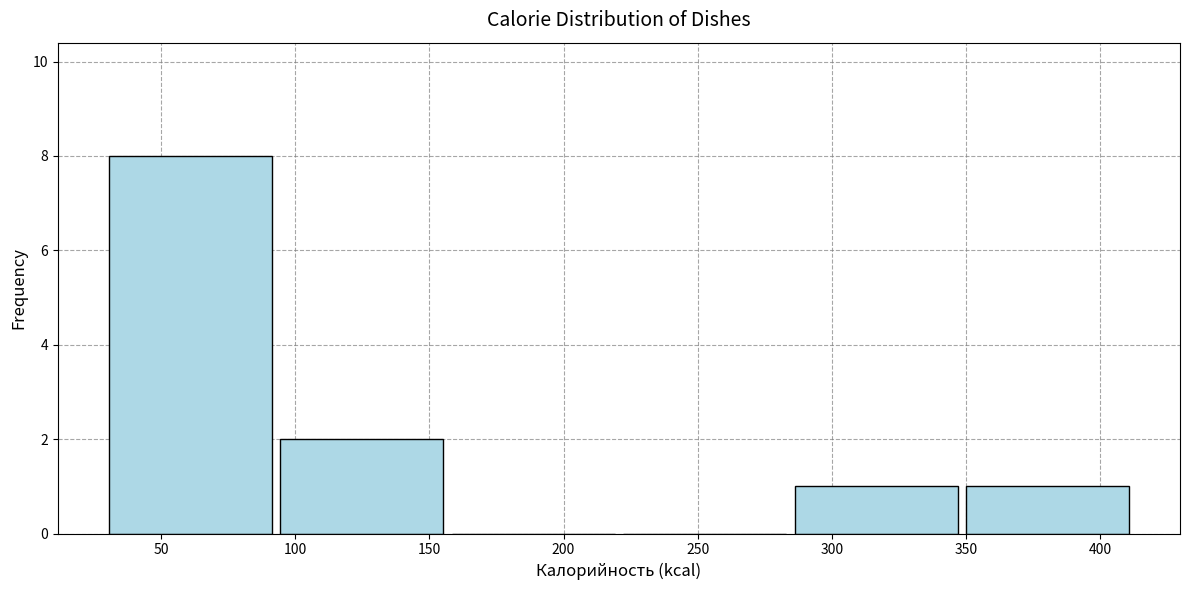

Which range on the x-axis has the tallest bar?

30 to 95